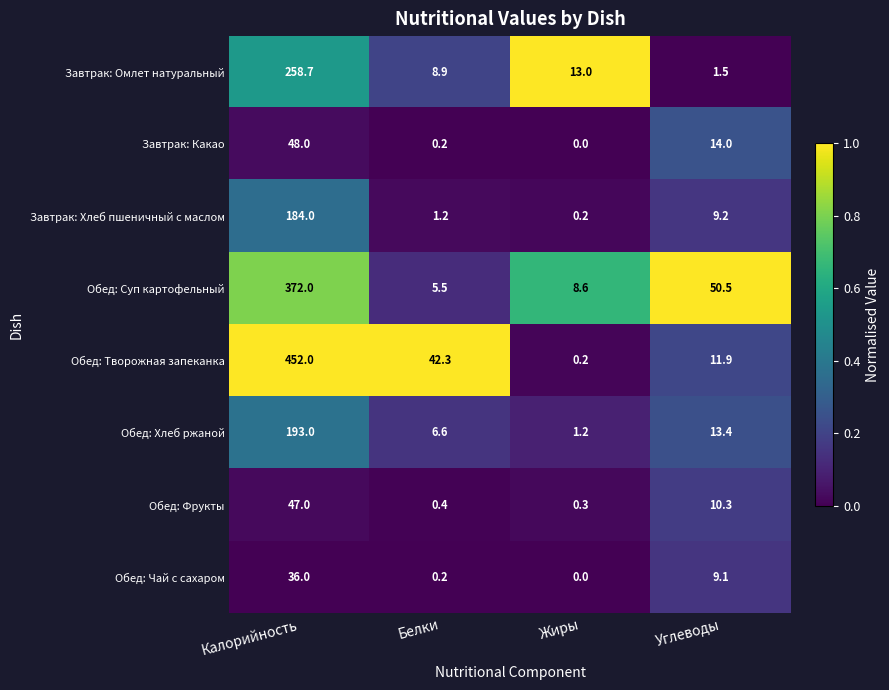

Is it true that Обед: Чай с сахаром equals 9.1 at Углеводы?

True